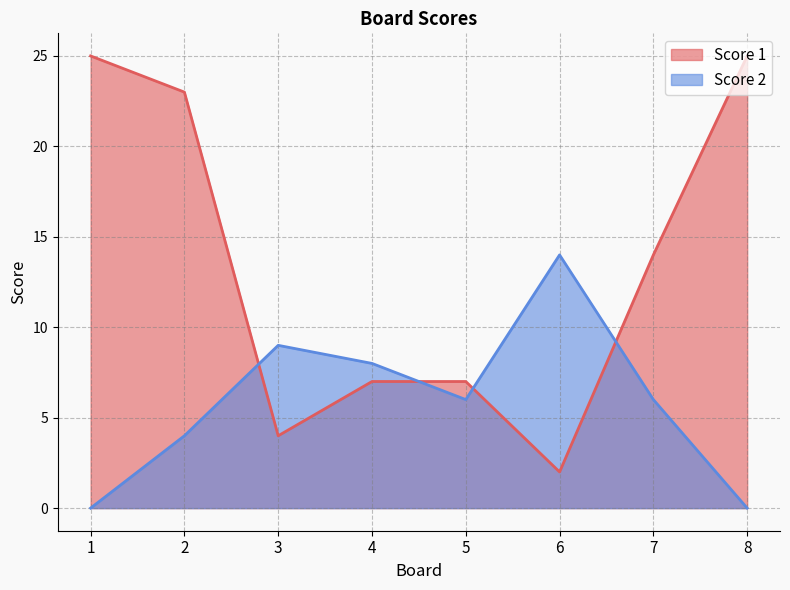

What is the difference between the maximum and second lowest values in the Score 2 series?

14